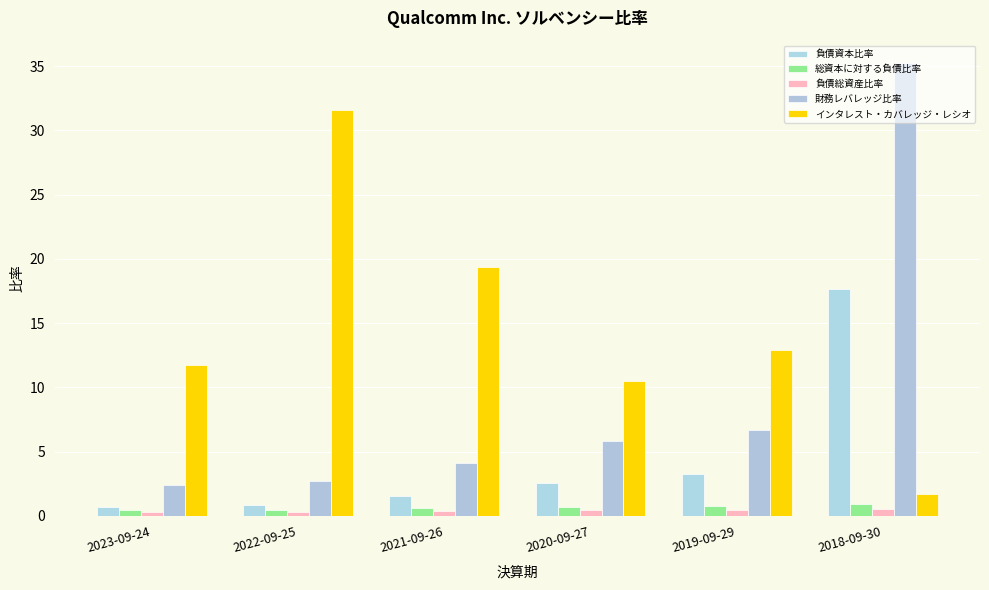

What is the total value across all series at 2020-09-27?

20.1